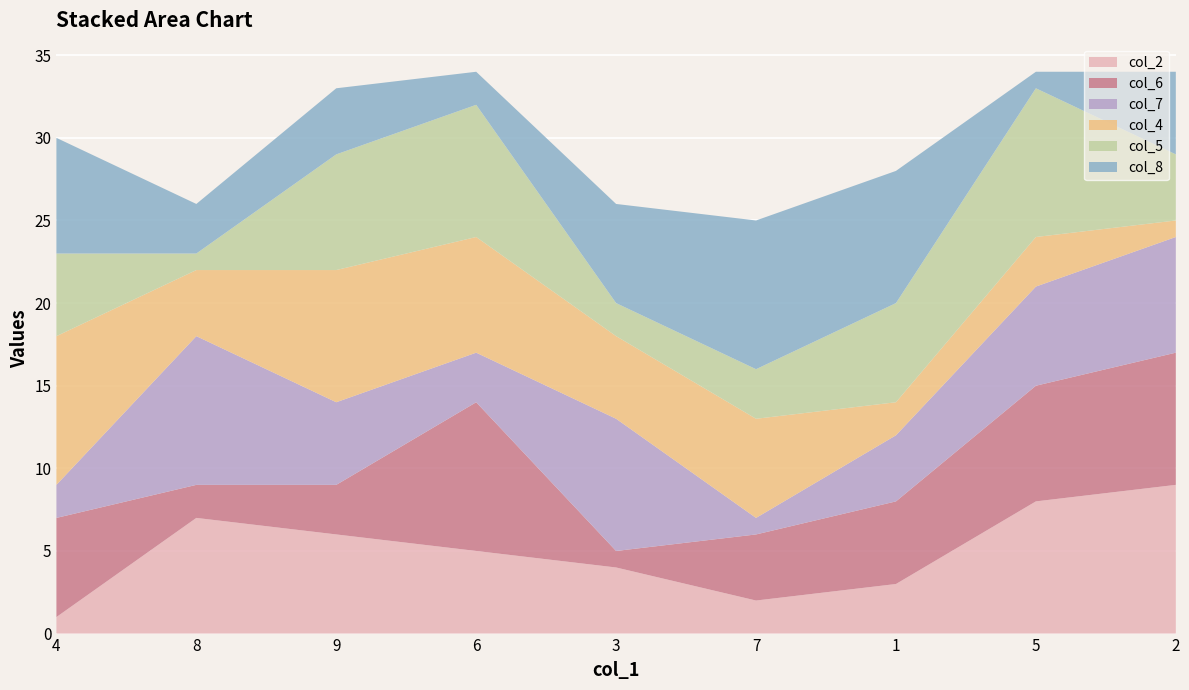

Reading left to right, extract all data points from this chart.

col_2: 1	7	6	5	4	2	3	8	9
col_6: 6	2	3	9	1	4	5	7	8
col_7: 2	9	5	3	8	1	4	6	7
col_4: 9	4	8	7	5	6	2	3	1
col_5: 5	1	7	8	2	3	6	9	4
col_8: 7	3	4	2	6	9	8	1	5